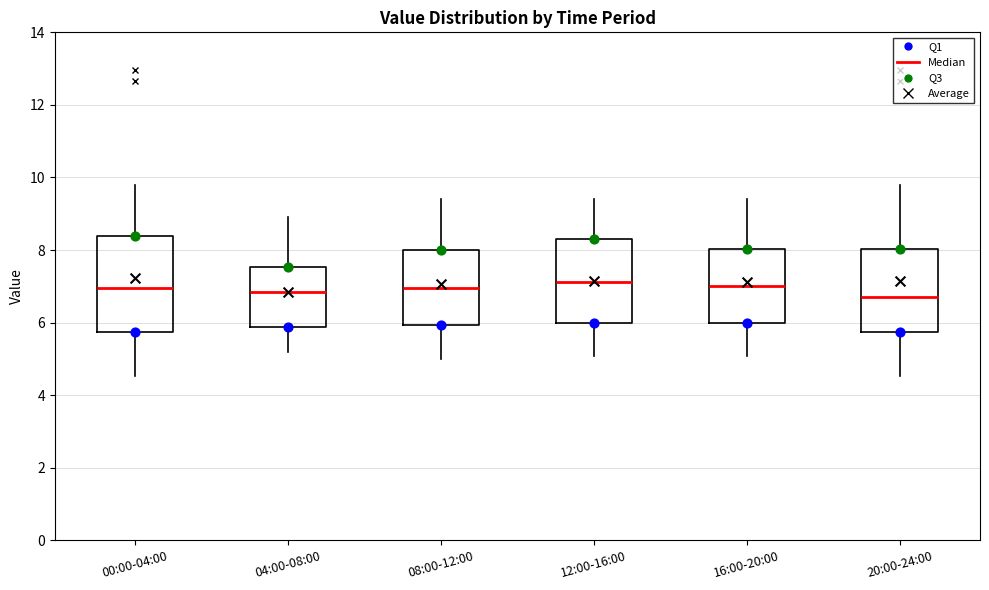

Reading left to right, read every box against the y-axis: the position of its median line, the range the box covers, and the ends of its whiskers. The values are not printed on the chart, so give them approximately, as read against the axis.

00:00-04:00: median 7.0, box 5.8 to 8.4, whiskers 4.6 to 9.8
04:00-08:00: median 6.8, box 5.8 to 7.6, whiskers 5.2 to 9.0
08:00-12:00: median 7.0, box 6.0 to 8.0, whiskers 5.0 to 9.4
12:00-16:00: median 7.2, box 6.0 to 8.4, whiskers 5.0 to 9.4
16:00-20:00: median 7.0, box 6.0 to 8.0, whiskers 5.0 to 9.4
20:00-24:00: median 6.8, box 5.8 to 8.0, whiskers 4.6 to 9.8